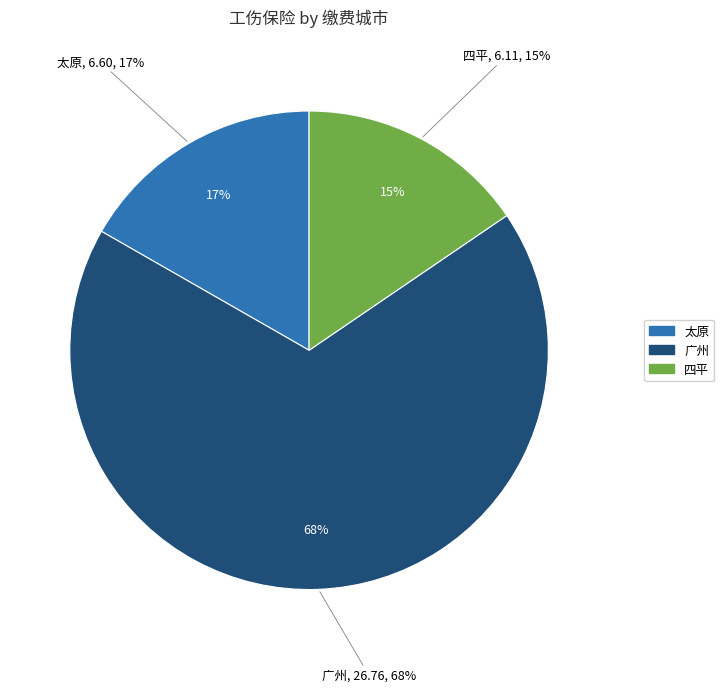

To the nearest percent, what is the combined percentage of 广州 and 太原?

85%